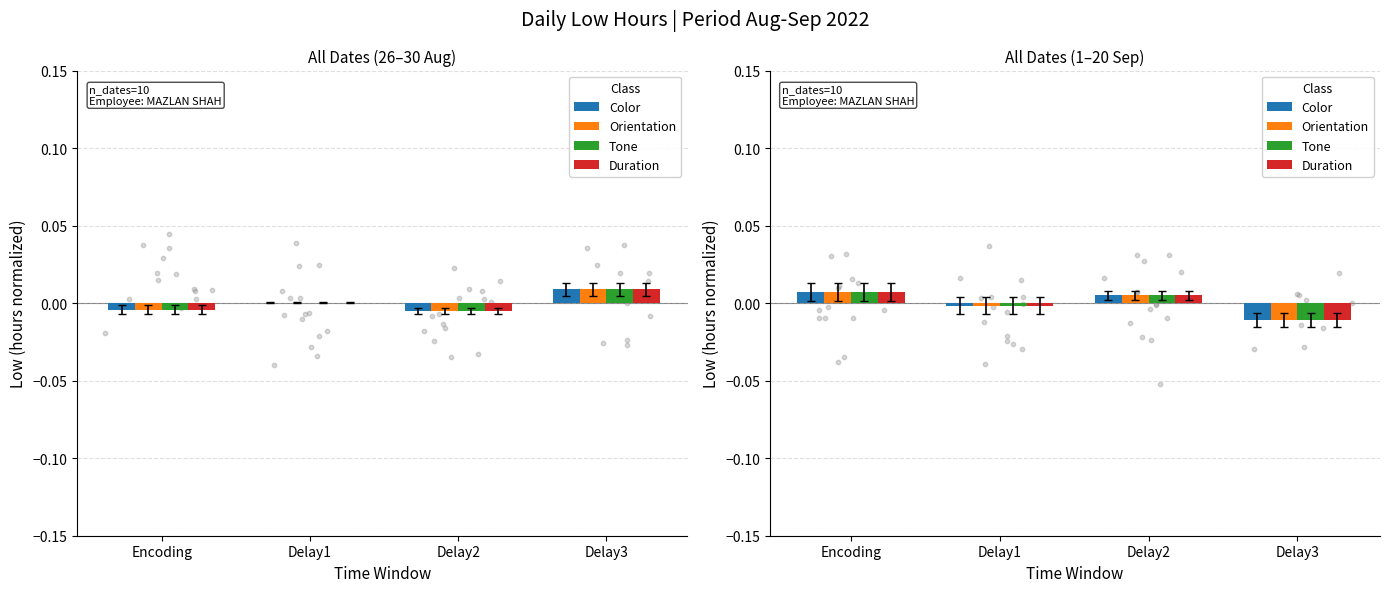

Which series reaches the maximum Y coordinate?

Color